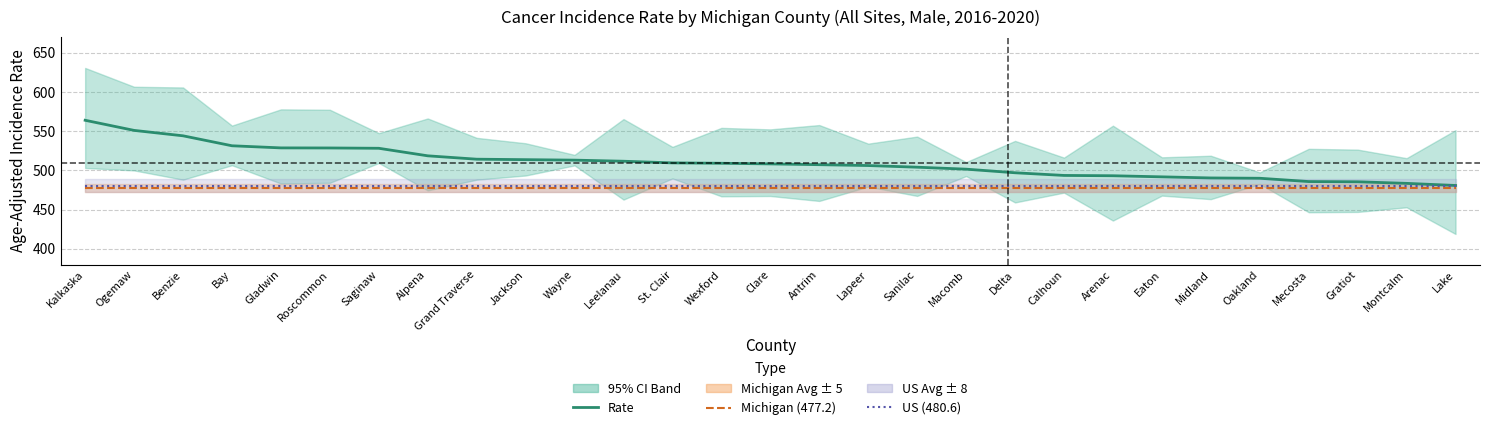

Is it true that US Rate (480.6) equals 232.3 at Arenac?

False